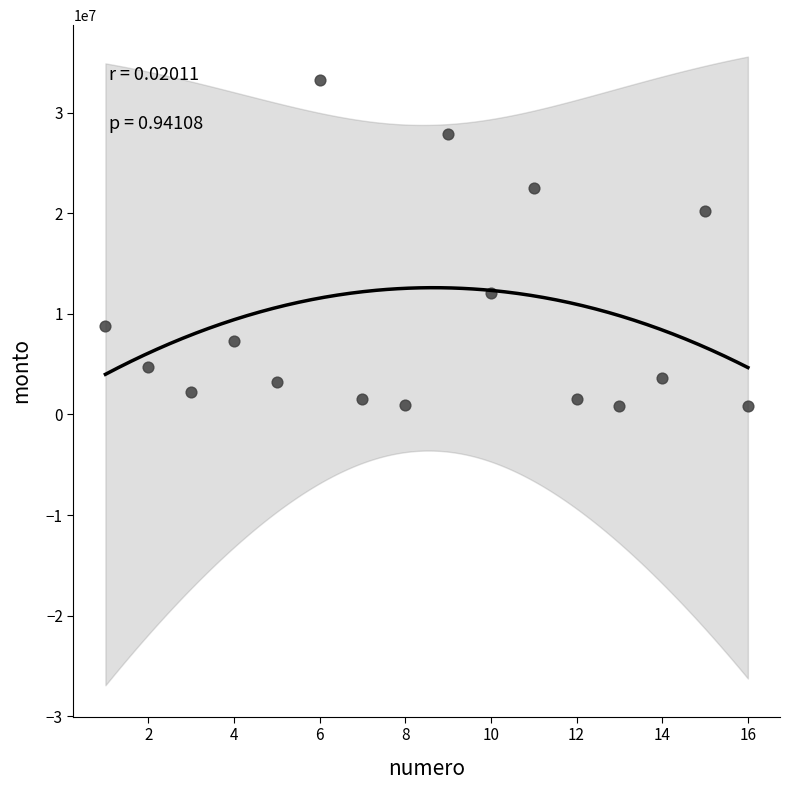

What Y value in the scatter plot is closest to 17050000?

20240000